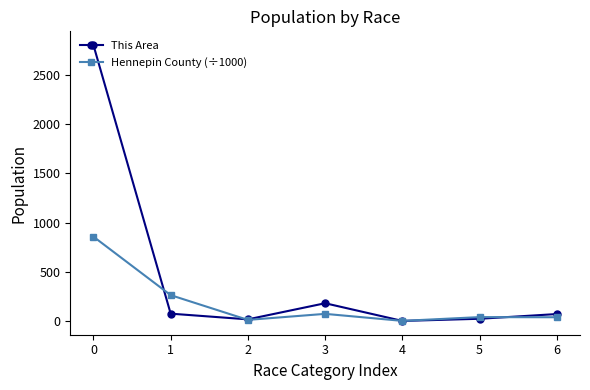

What is the sum of all Hennepin County (÷1000) values?

1278.4